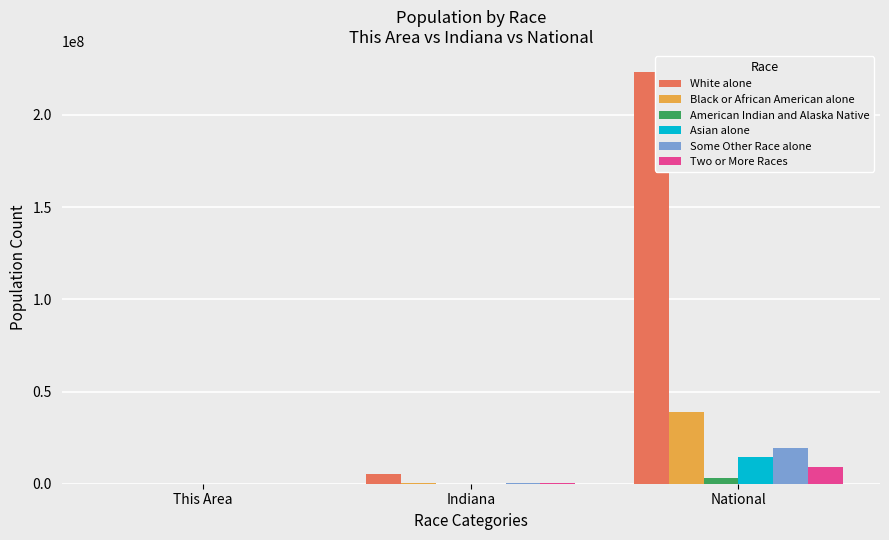

True or false: White alone has a value of 223553265 at National.

True